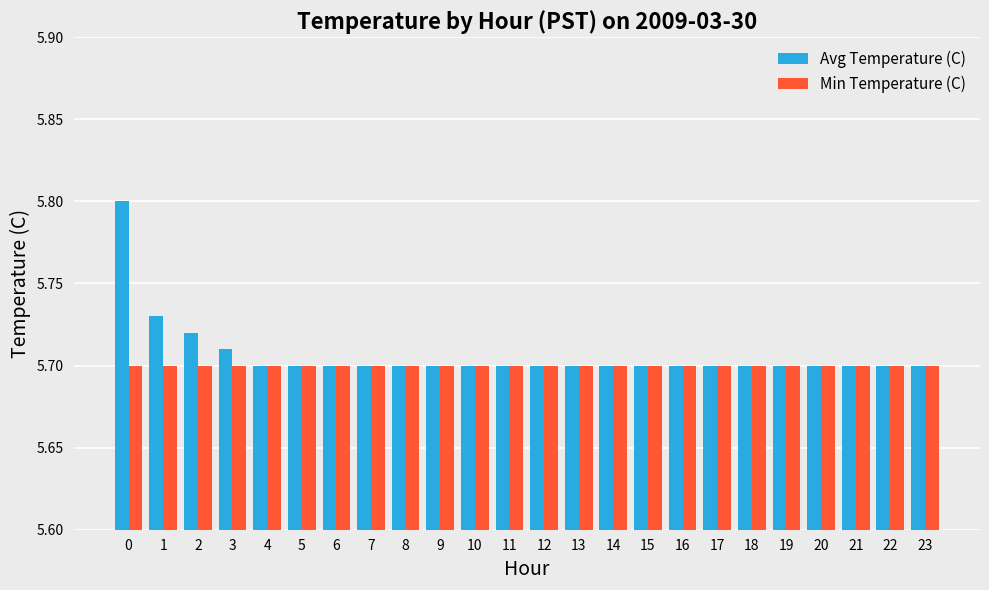

Rank the series by their maximum value, from highest to lowest.

Avg Temperature (C), Min Temperature (C)